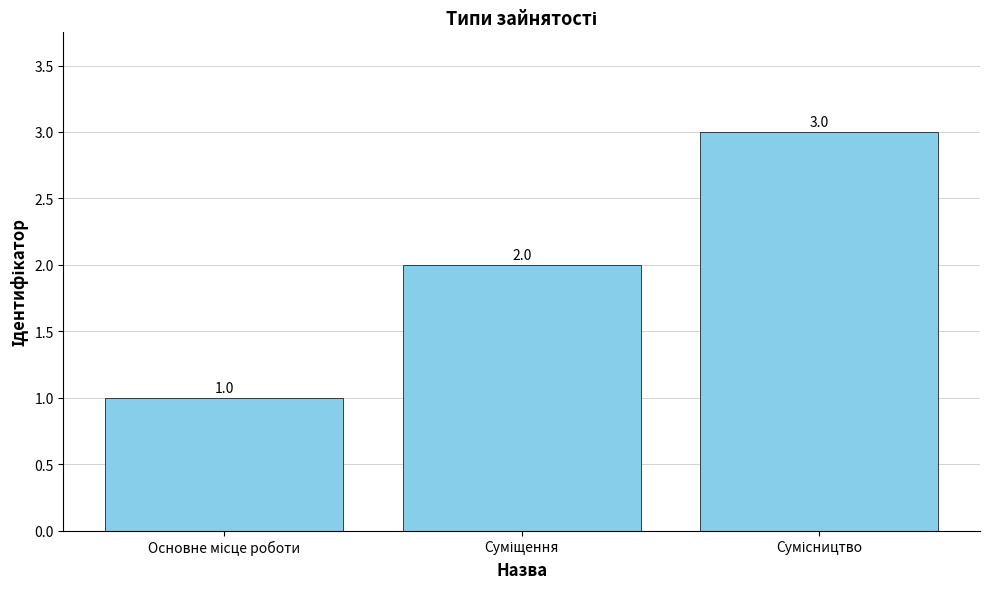

What is the maximum value shown in the chart?

3